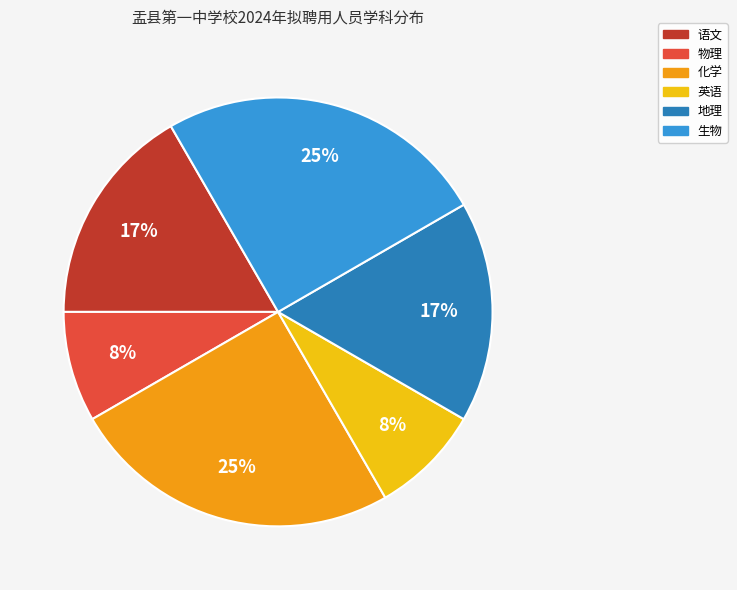

To the nearest percent, what is the average slice percentage?

17%